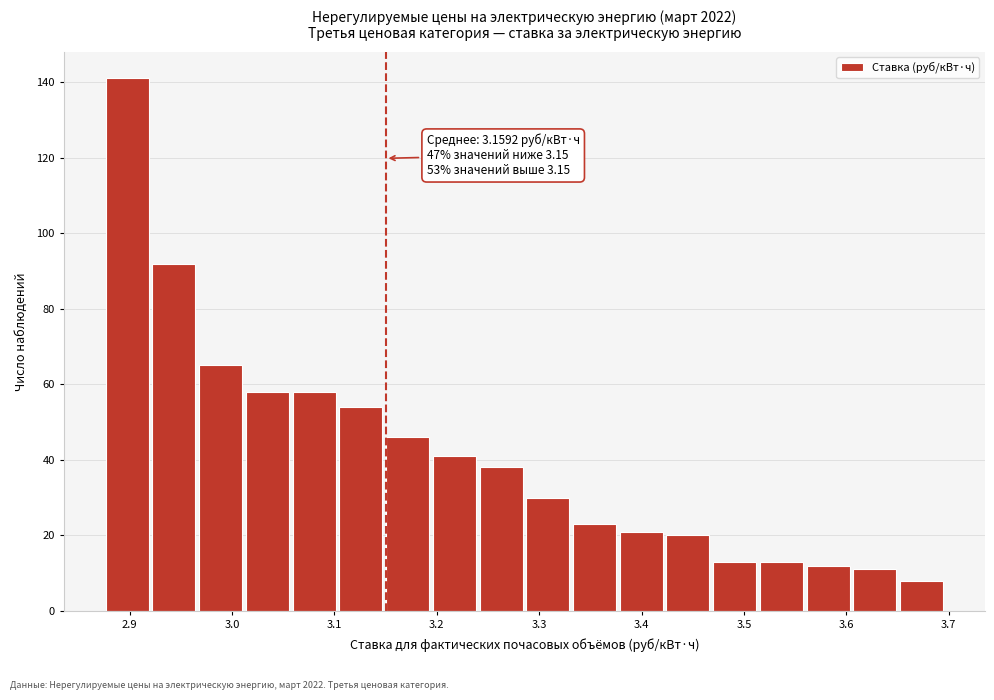

Which range on the x-axis has the tallest bar?

2.87 to 2.92